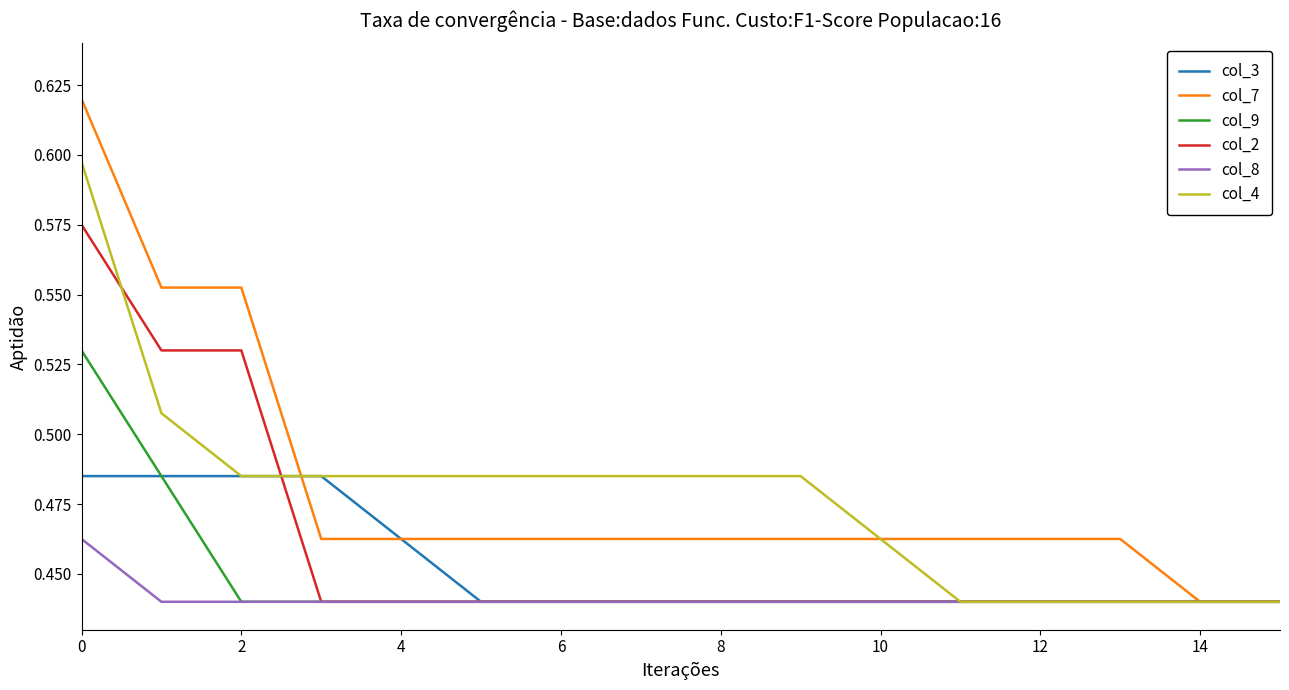

How many lines are shown in the chart?

6